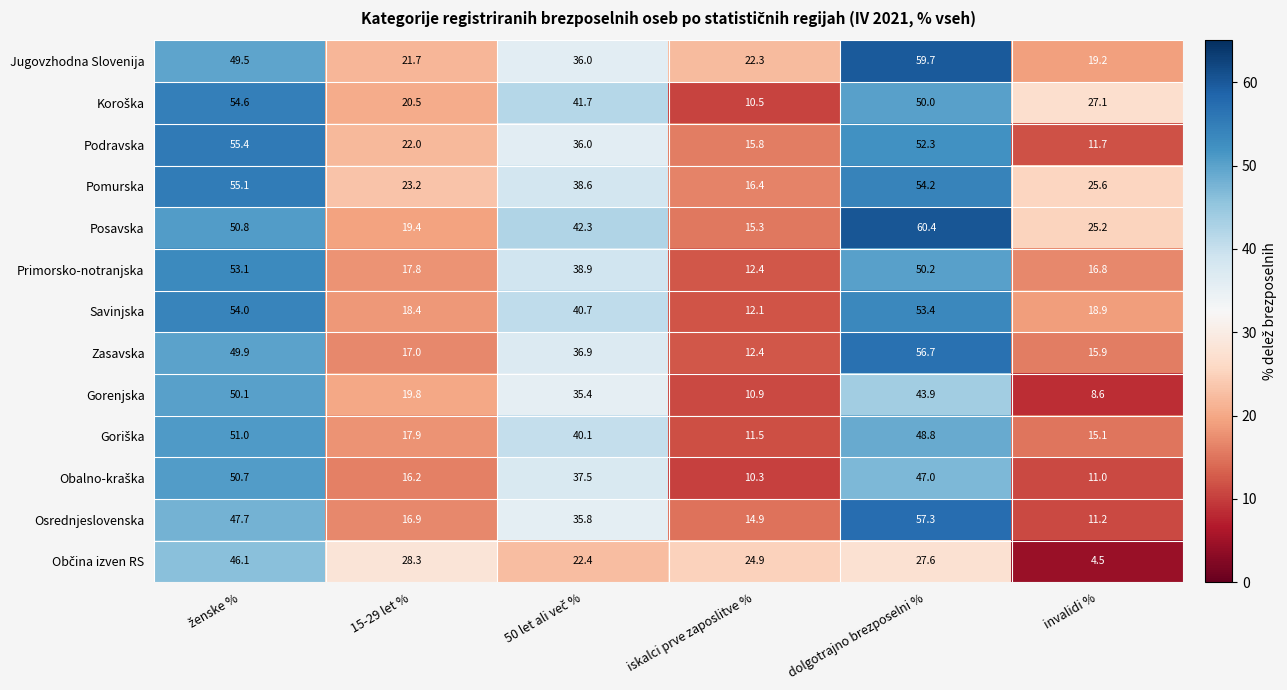

Is the value of Podravska at 15-29 let % greater than the value of Savinjska at iskalci prve zaposlitve %?

Yes